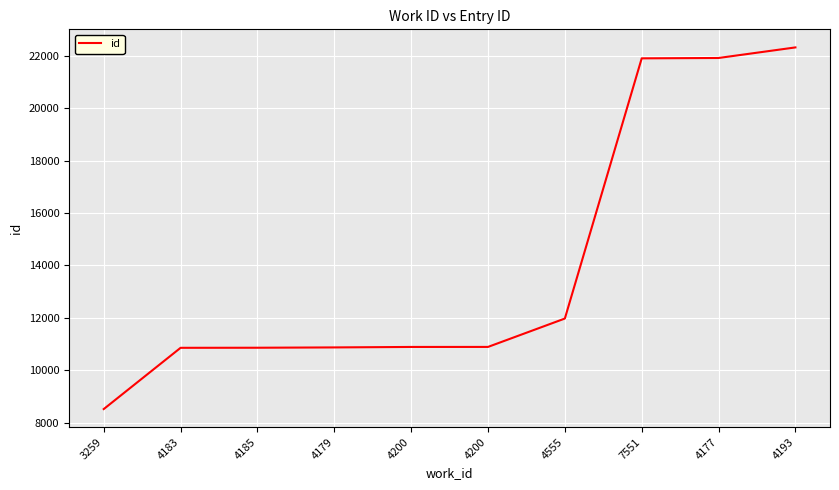

Reading left to right, list all the values displayed in this chart.

8517	10854	10857	10869	10887	10888	11971	21898	21912	22315